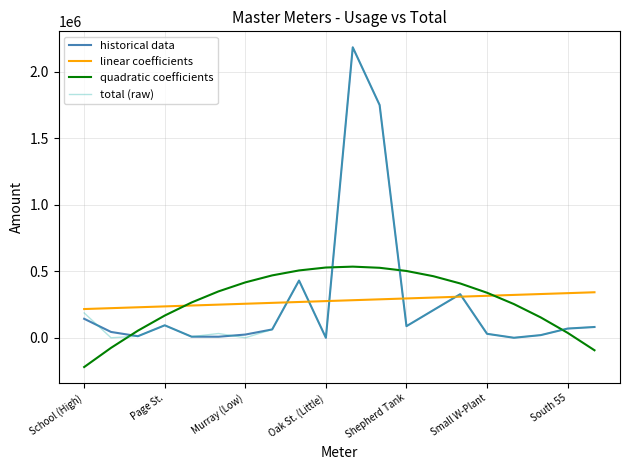

How many lines are shown in the chart?

4